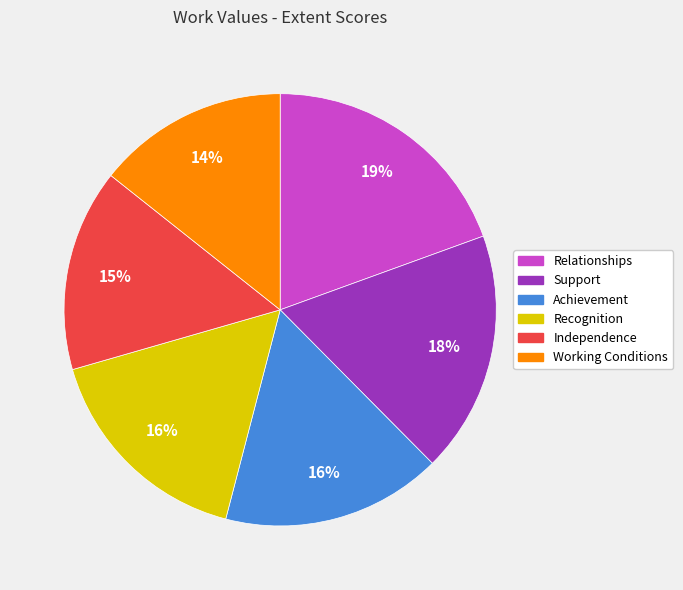

To the nearest percent, what portion does Relationships represent?

19%